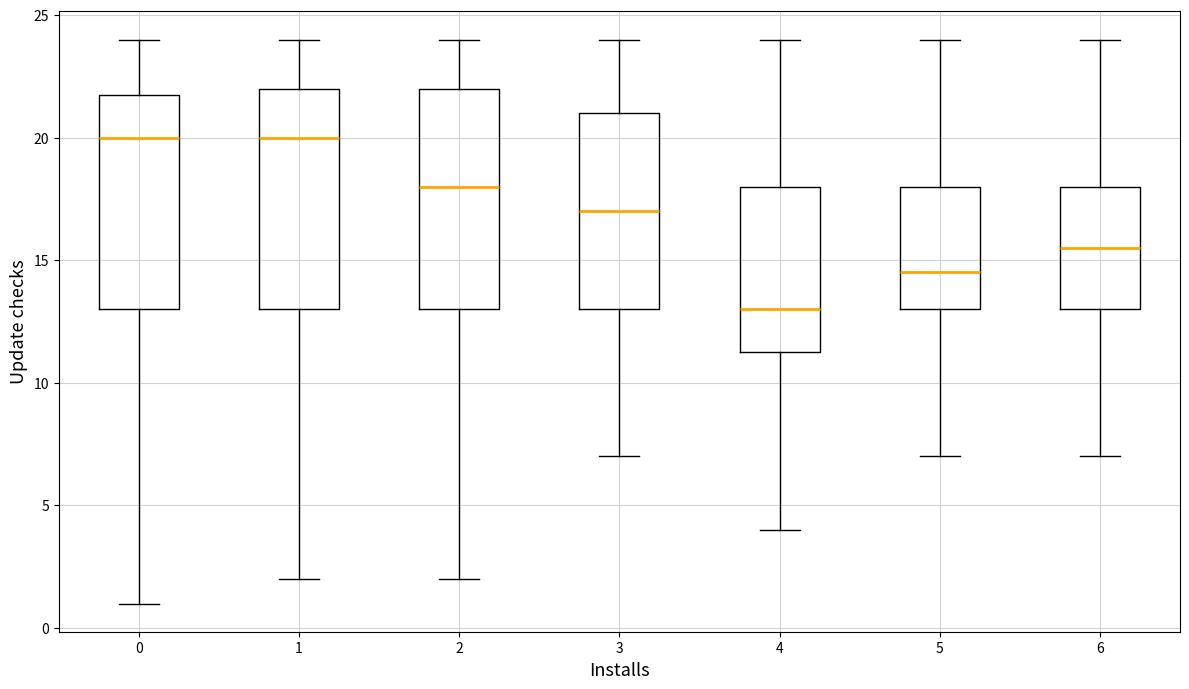

Reading left to right, transcribe this box plot: for each box, give where its median line is, the range the box spans, and where its two whiskers end, as read against the y-axis. The values are not printed on the chart, so give them approximately, as read against the axis.

0: median 20.0, box 13.0 to 22.0, whiskers 1.0 to 24.0
1: median 20.0, box 13.0 to 22.0, whiskers 2.0 to 24.0
2: median 18.0, box 13.0 to 22.0, whiskers 2.0 to 24.0
3: median 17.0, box 13.0 to 21.0, whiskers 7.0 to 24.0
4: median 13.0, box 11.5 to 18.0, whiskers 4.0 to 24.0
5: median 14.5, box 13.0 to 18.0, whiskers 7.0 to 24.0
6: median 15.5, box 13.0 to 18.0, whiskers 7.0 to 24.0